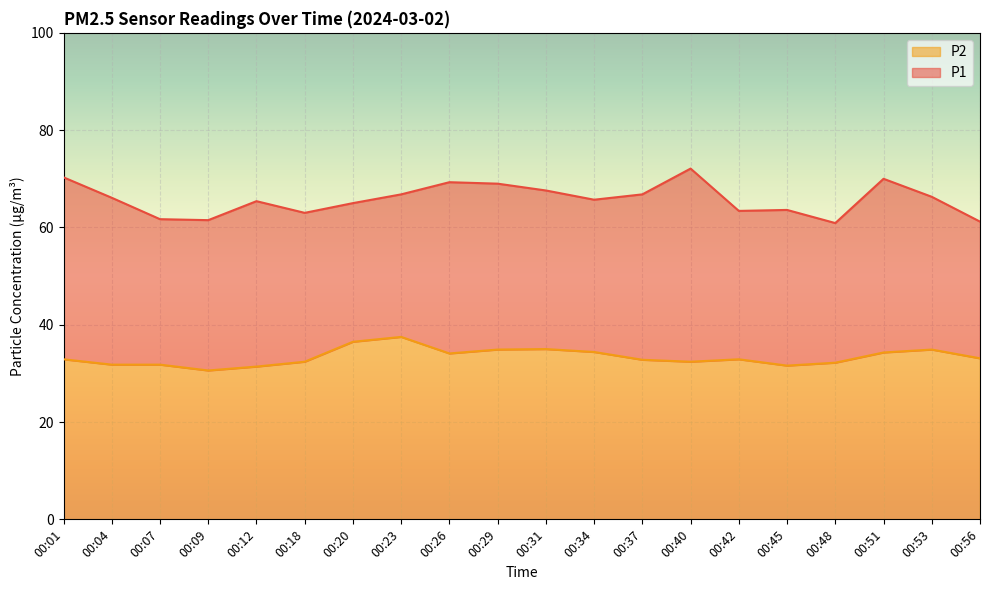

What is the total value across all series at 00:56?

61.2